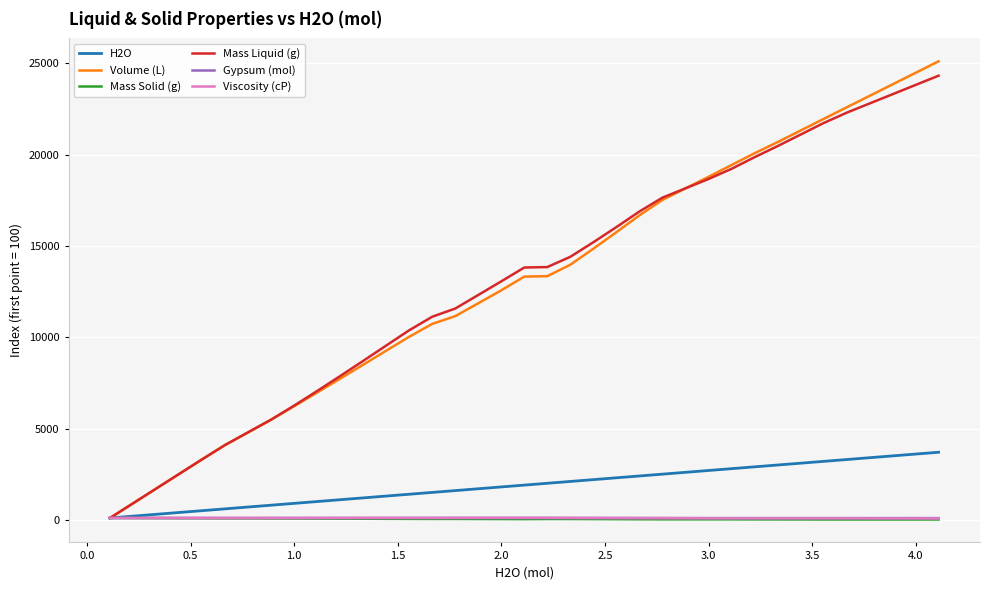

Which series has the largest range (max minus min)?

Volume (L)